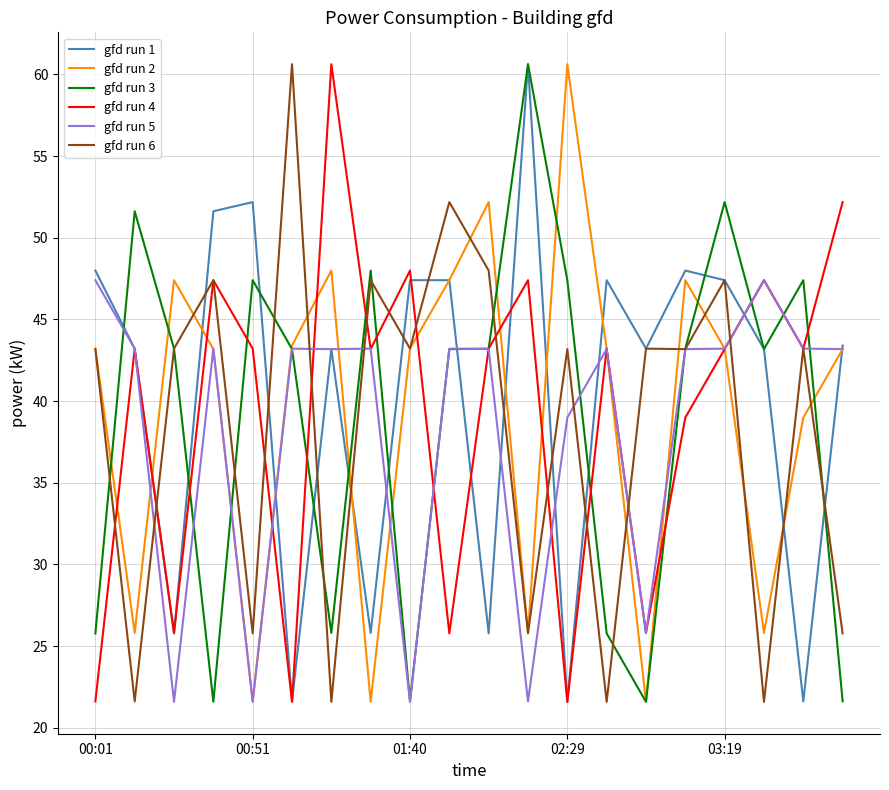

What is the highest value of the gfd run 3 series?

60.6